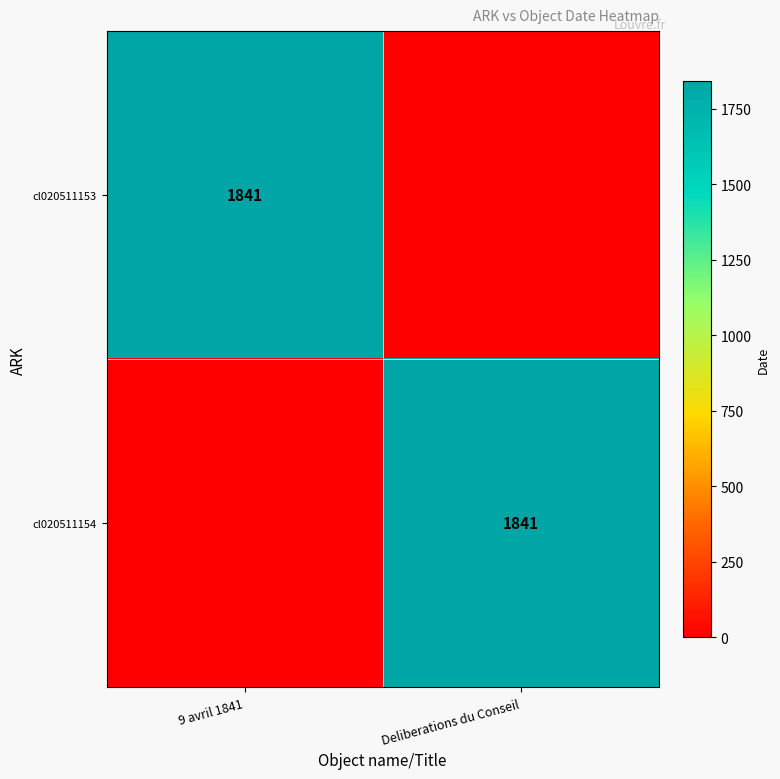

The cl020511153 series shows 1841 at 9 avril 1841. True or false?

True